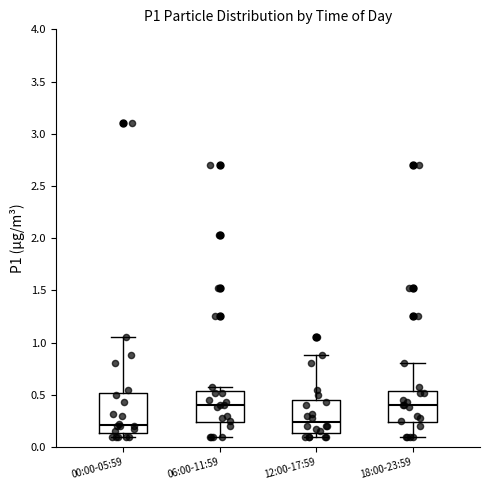

Comparing the boxes themselves (not the whiskers), which one is the tallest?

00:00-05:59